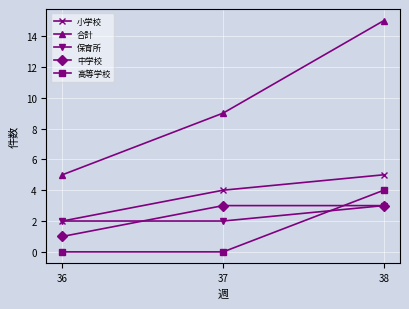

Is it true that 合計 equals 2 at 36?

False